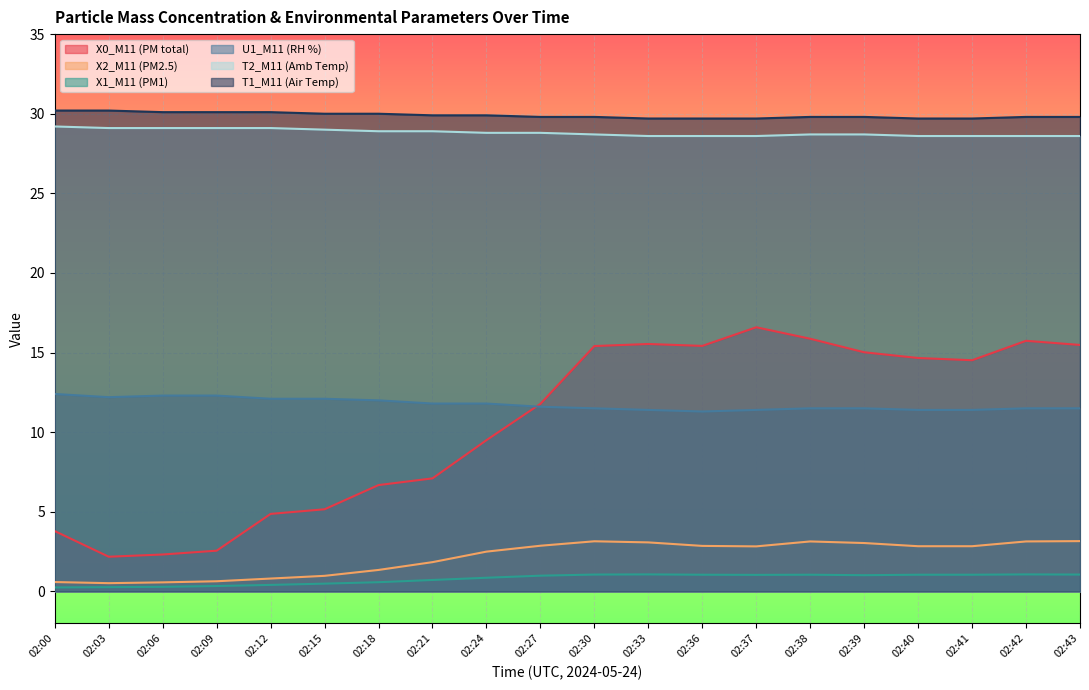

True or false: T2_M11 (Amb Temp) and U1_M11 (RH %) cross at least once.

False